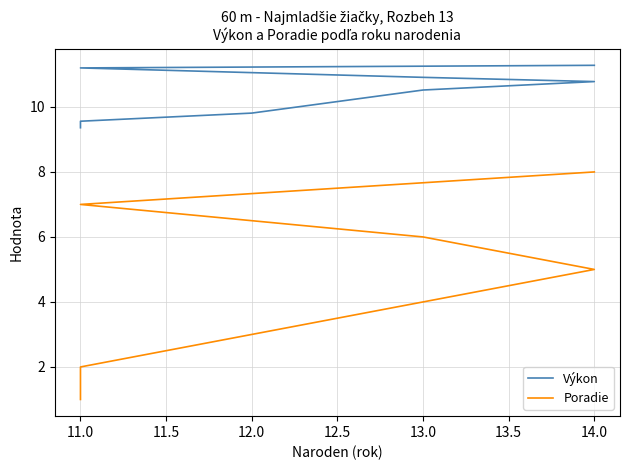

What is the difference between the second highest and minimum values in the Poradie series?

6.0